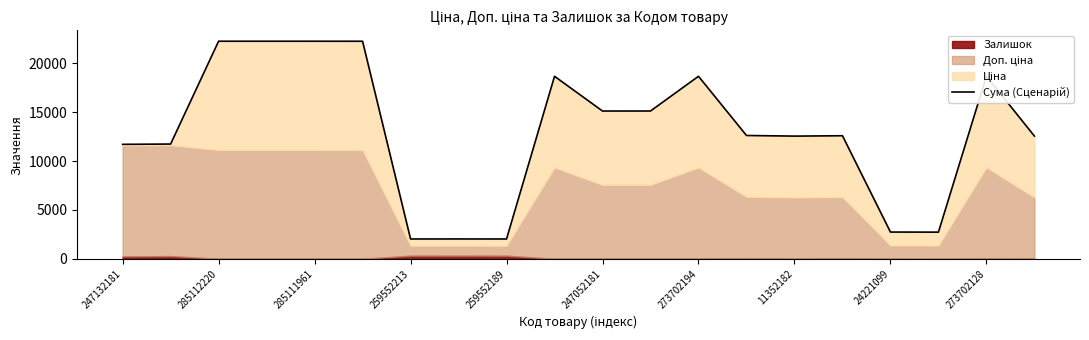

True or false: there are more than 2 points higher than both neighbors.

True